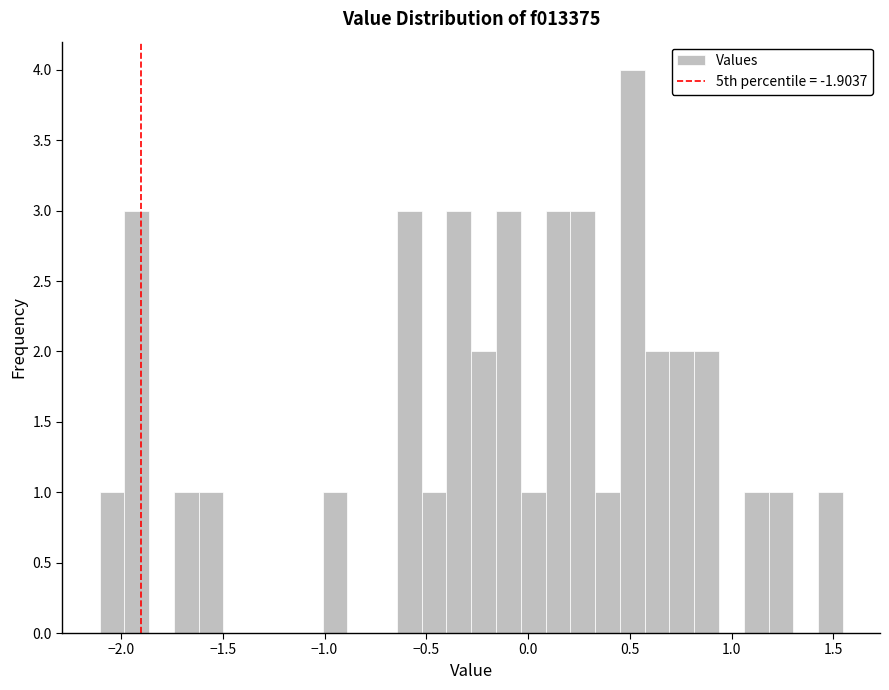

Read against the x-axis, roughly where is the centre of the tallest bar?

0.50